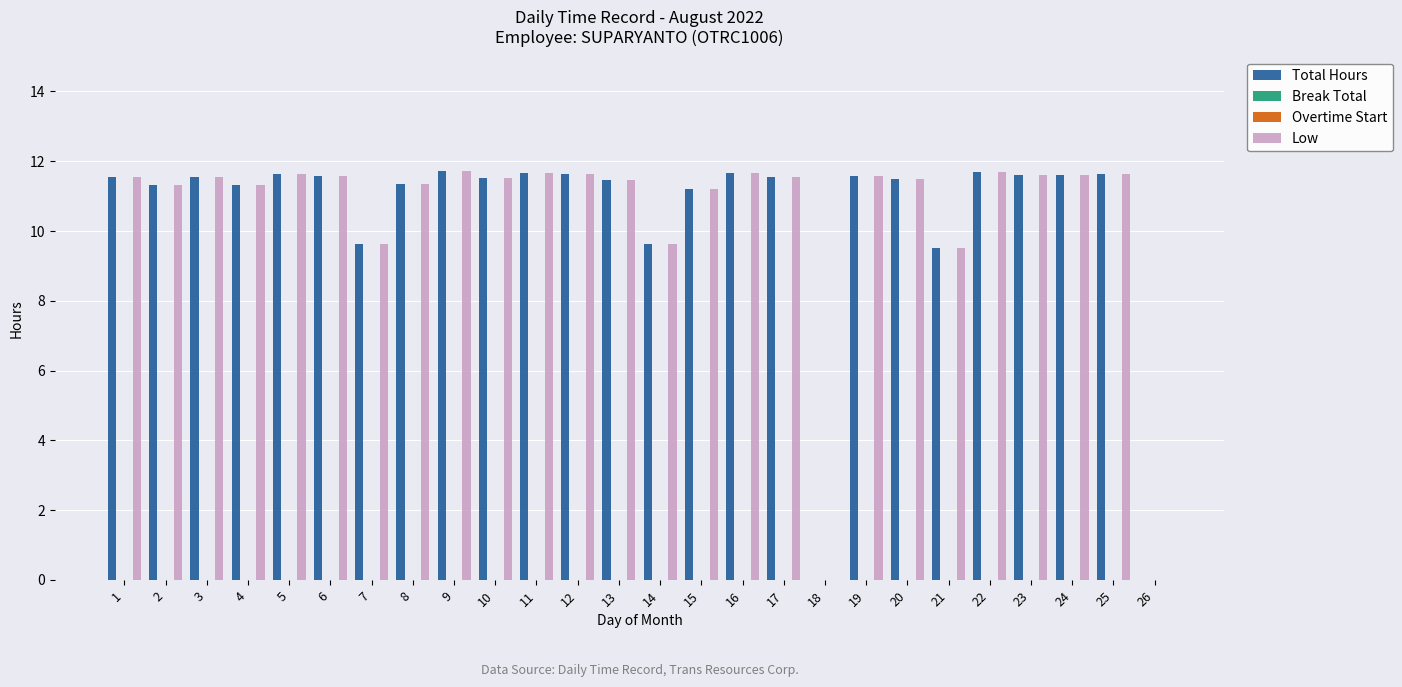

At how many categories does at least one series exceed 2?

24